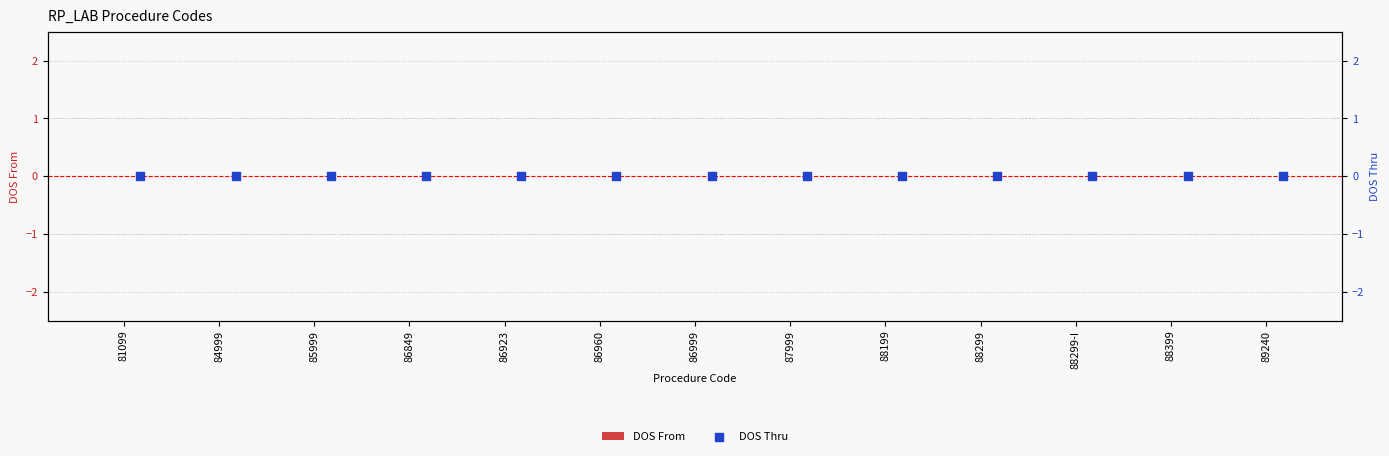

Which series has the largest Y range (max minus min)?

DOS Thru